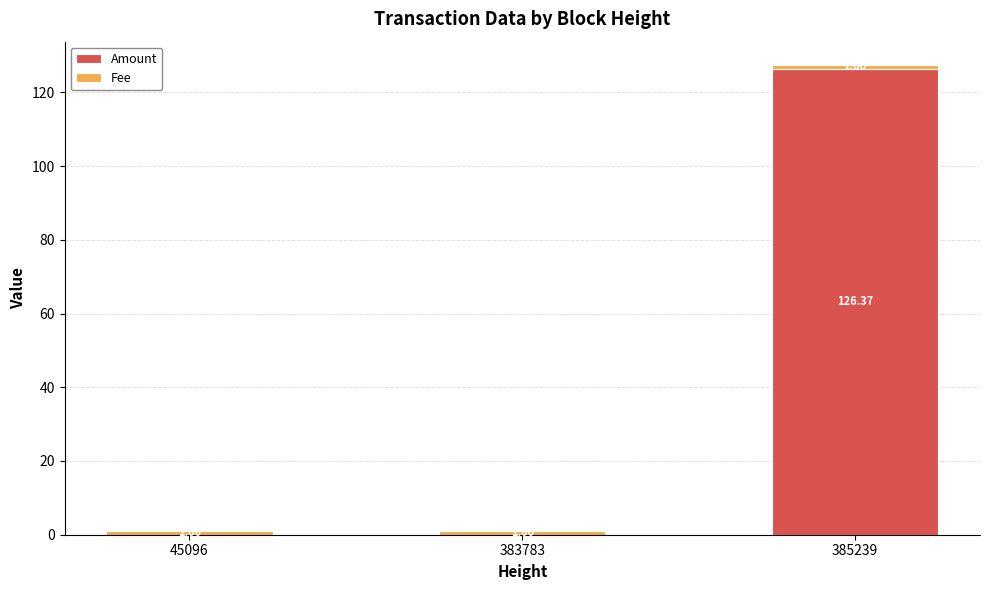

Are the bars grouped side by side (vs. stacked)?

No